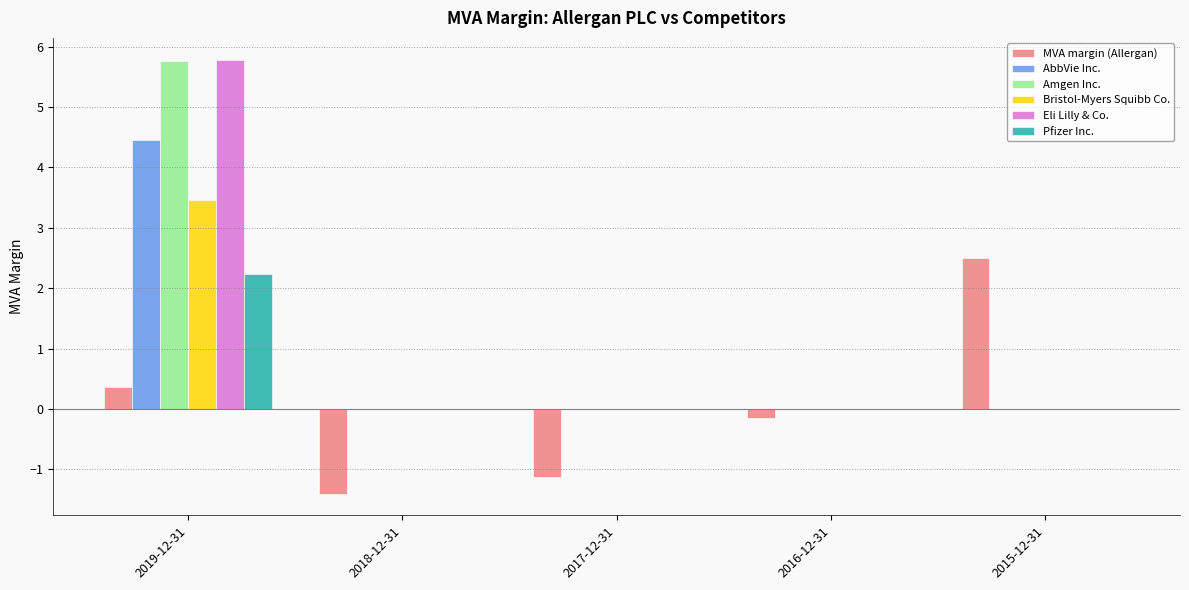

What is the total value across all series at 2015-12-31?

2.5